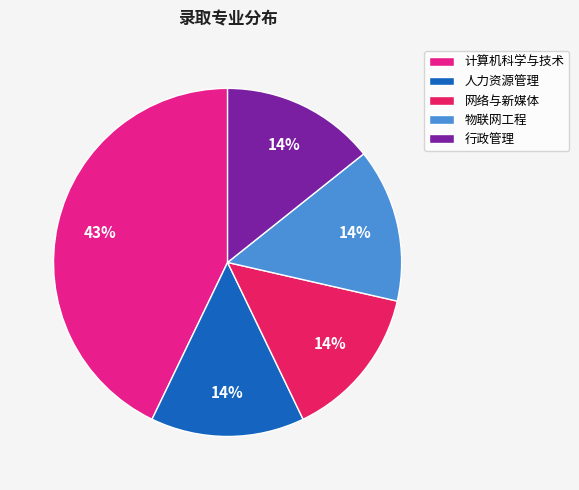

To the nearest percent, what is the difference between the 物联网工程 and 计算机科学与技术 slice percentages?

29%